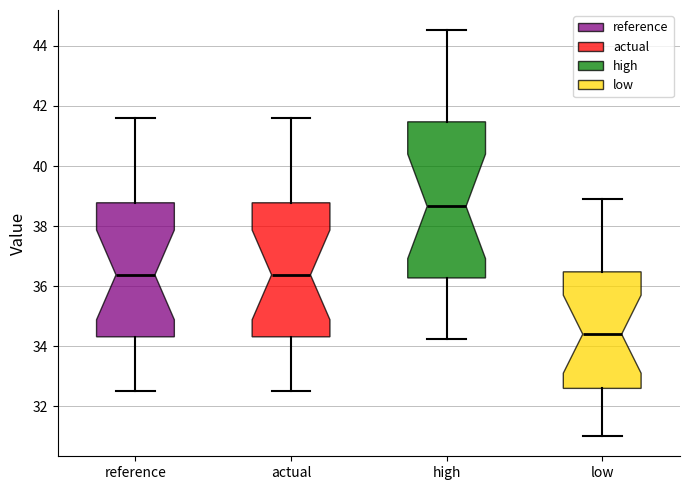

Which box is the tallest, from its lower edge to its upper edge?

high